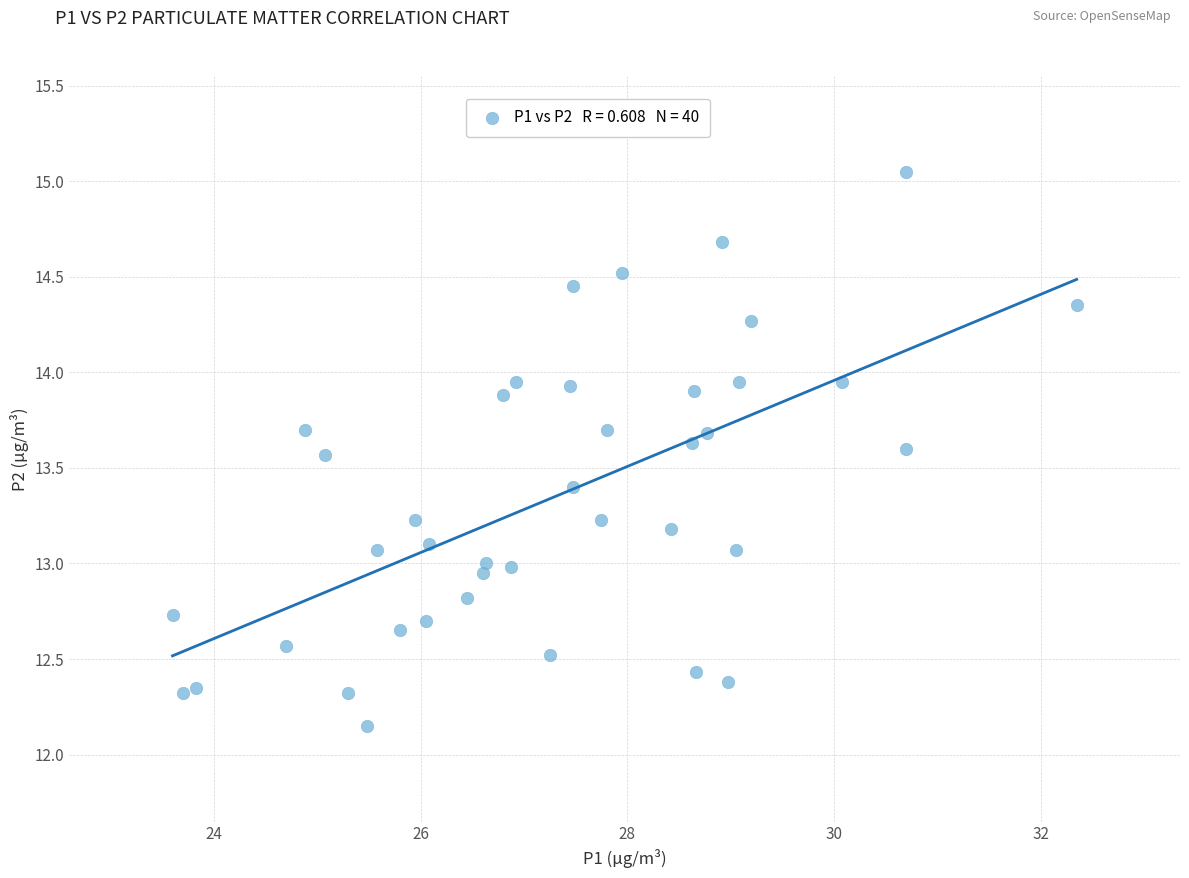

What is the range of X values (max minus min)?

8.8